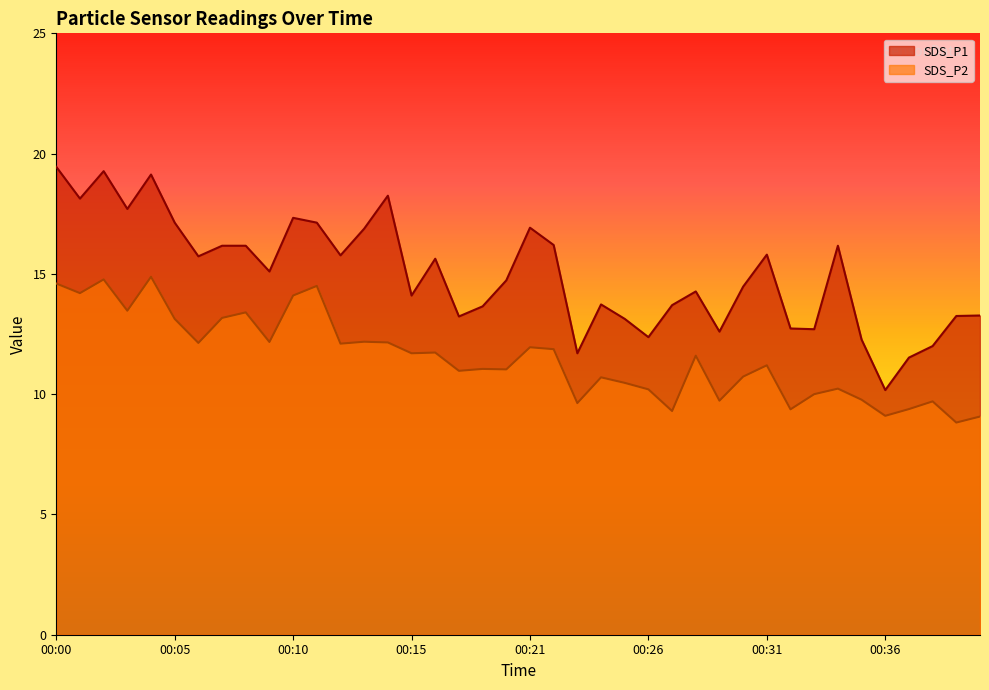

Does the chart display data point markers on the line(s)?

No